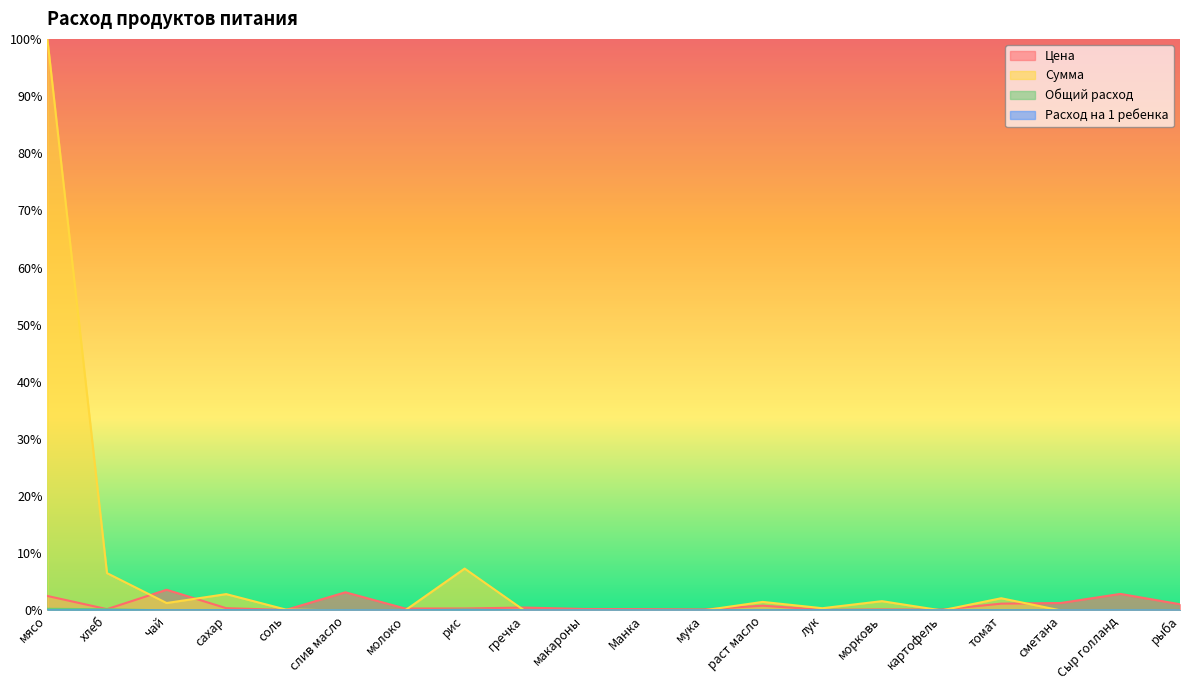

How many positive values does the Расход на 1 ребенка series have?

10